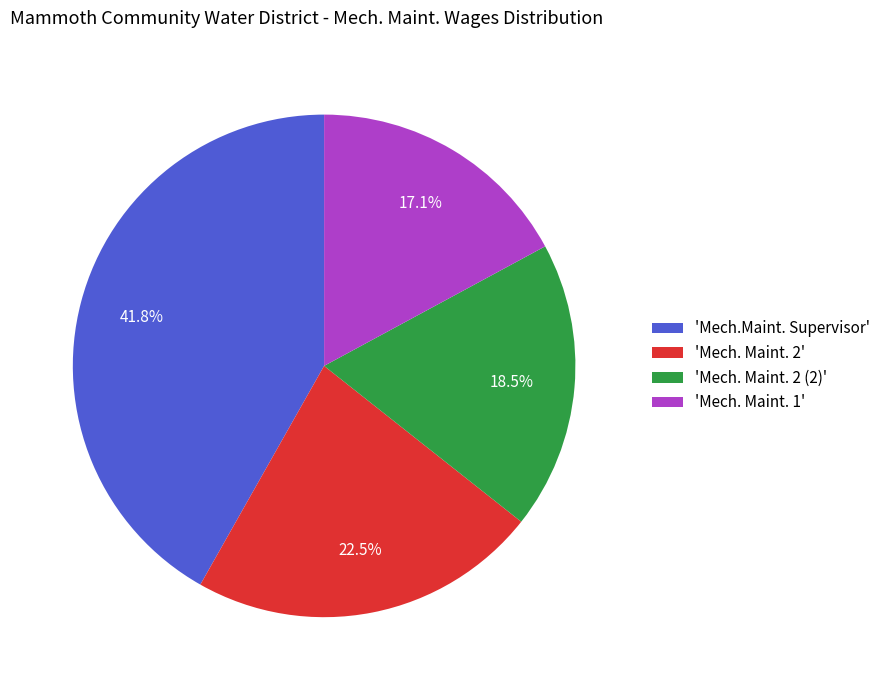

To the nearest percent, what is the difference between the largest and smallest slice percentages?

25%